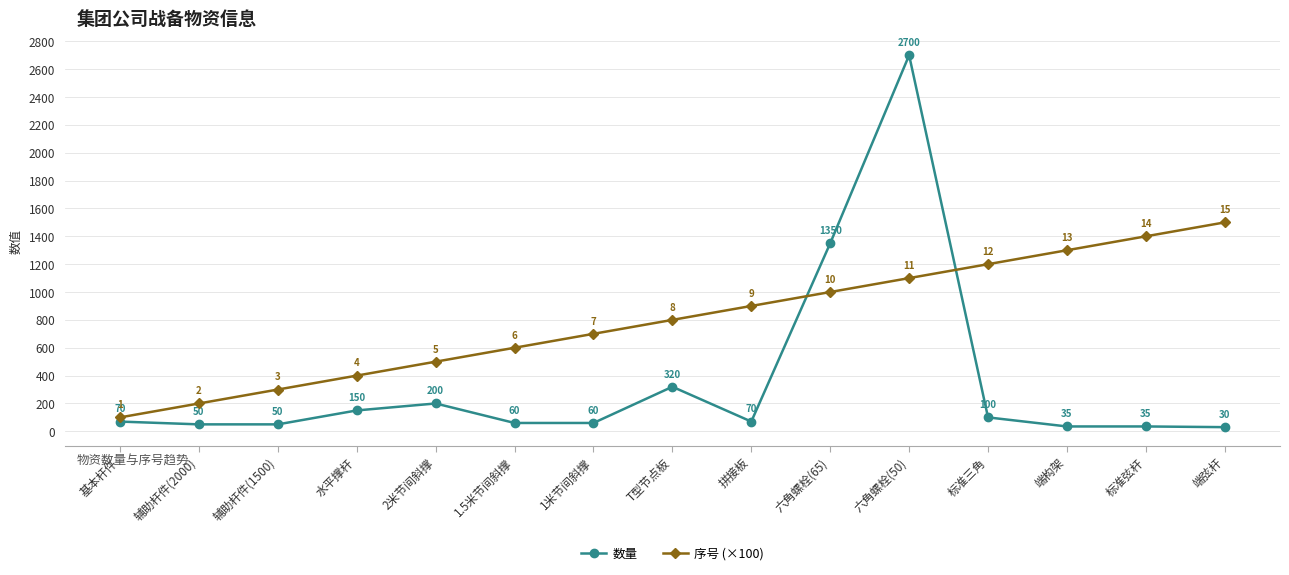

At how many categories does at least one series exceed 54?

15